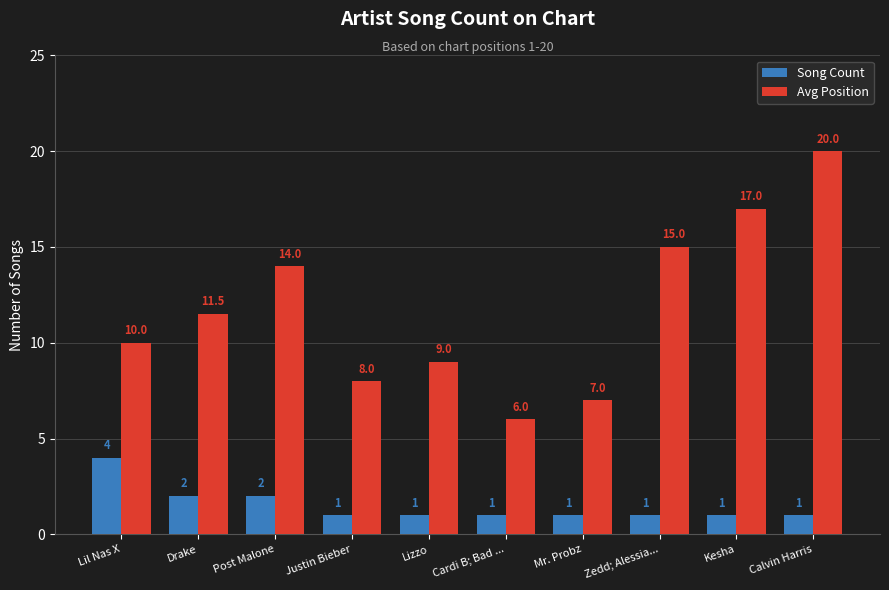

What is the difference between the Avg Position values at Drake and Lizzo?

2.5